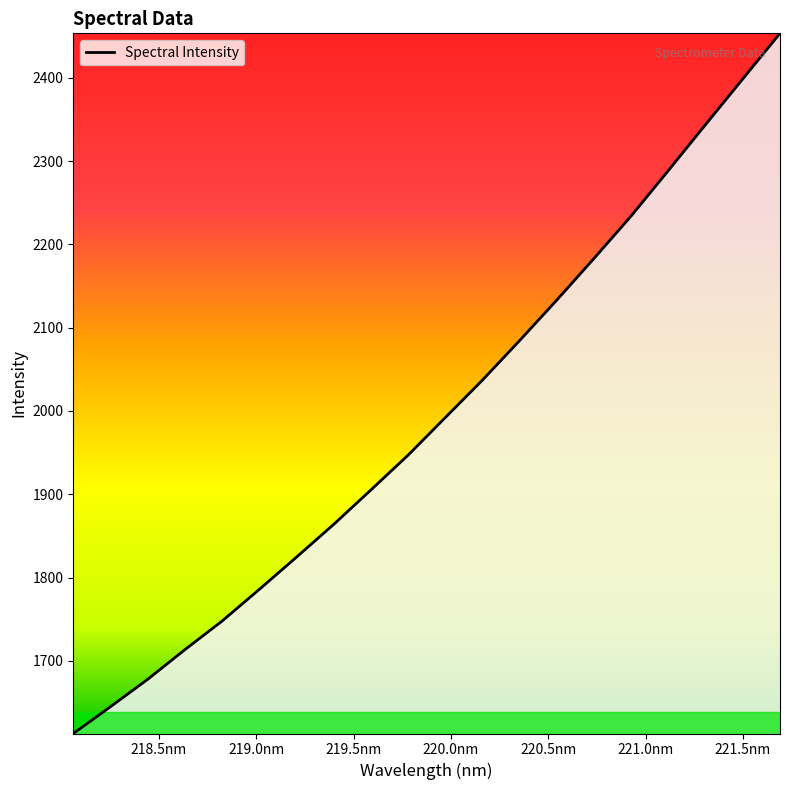

What is the minimum value shown in the chart?

1612.9